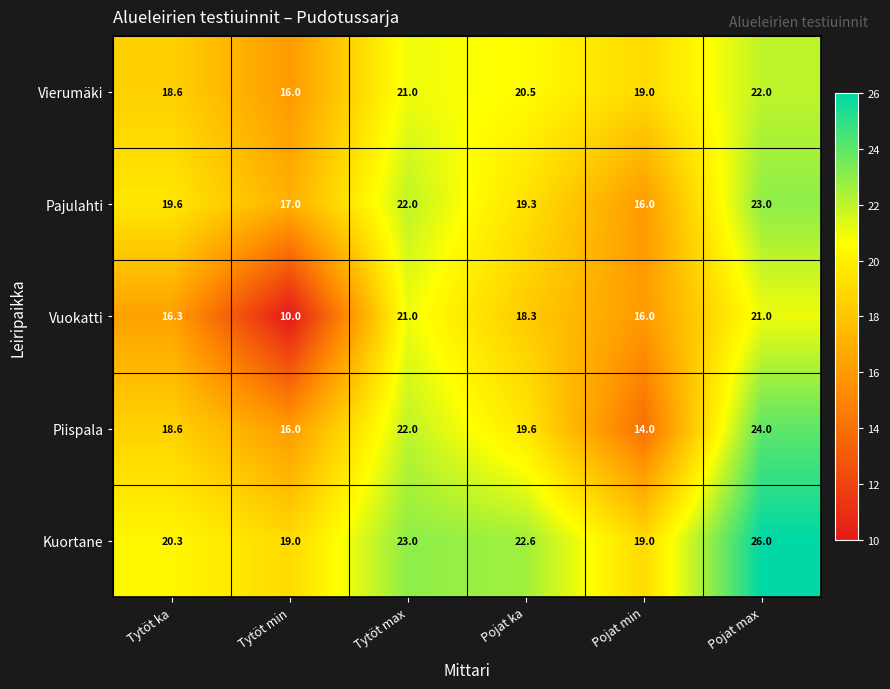

Reading left to right, what are all the values shown in this chart?

Vierumäki: 18.6	16.0	21.0	20.5	19.0	22.0
Pajulahti: 19.6	17.0	22.0	19.3	16.0	23.0
Vuokatti: 16.3	10.0	21.0	18.3	16.0	21.0
Piispala: 18.6	16.0	22.0	19.6	14.0	24.0
Kuortane: 20.3	19.0	23.0	22.6	19.0	26.0